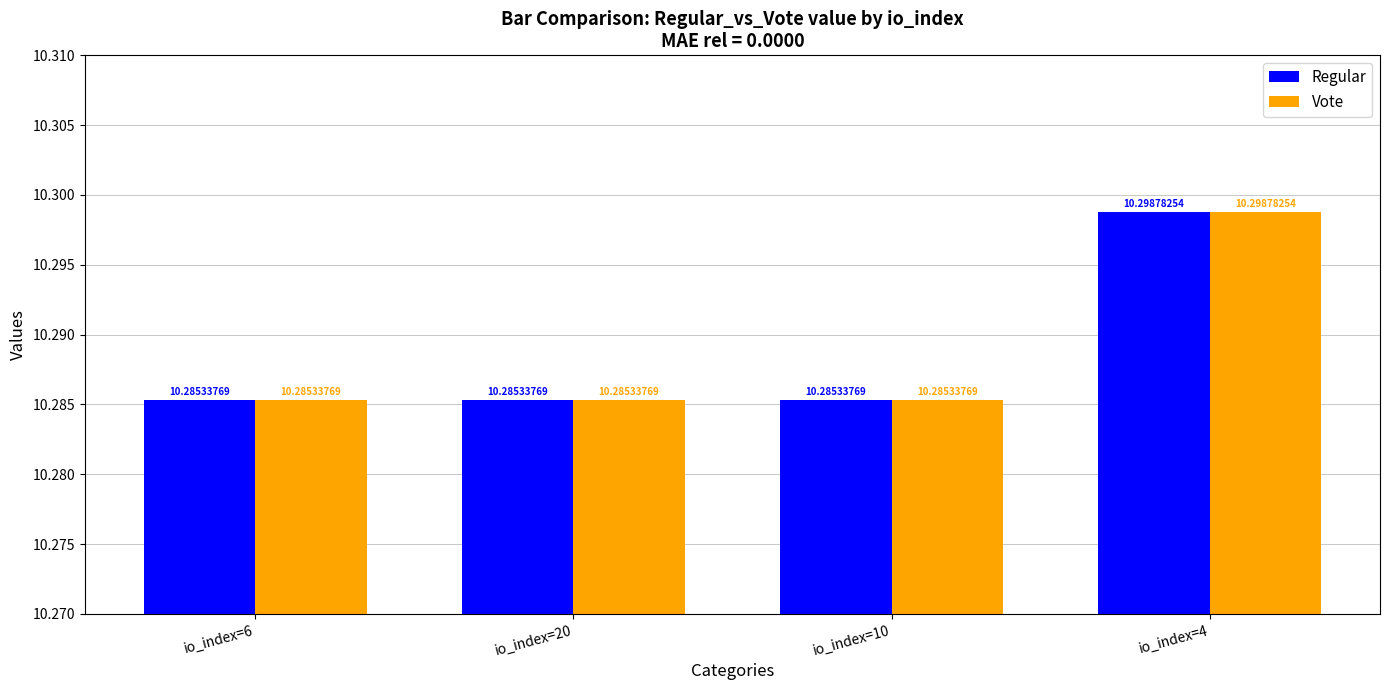

Does the chart contain stacked bars?

No